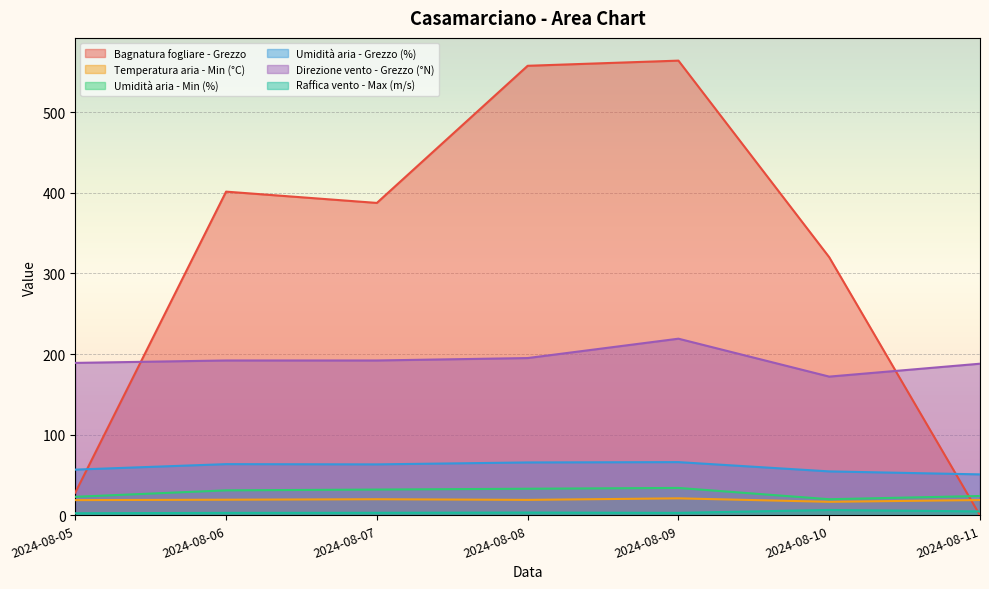

Where does the Raffica vento - Max (m/s) series first go above 3?

2024-08-06